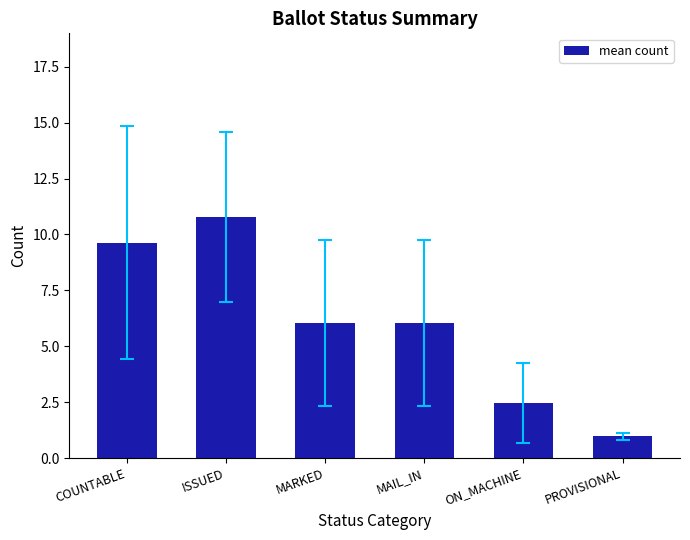

True or false: the data shows 9.6 at COUNTABLE.

True